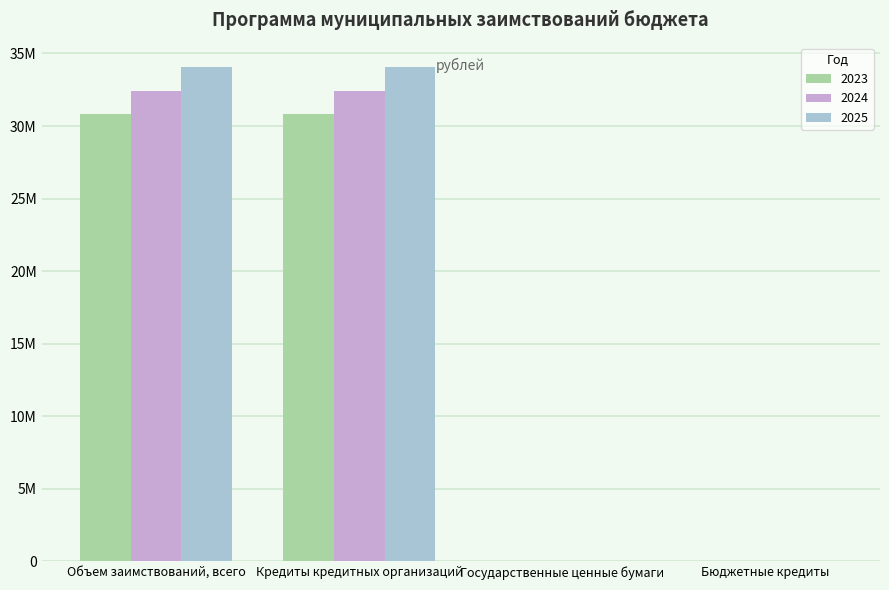

Is the value of 2023 at Бюджетные кредиты greater than the value of 2024 at Кредиты кредитных организаций?

No